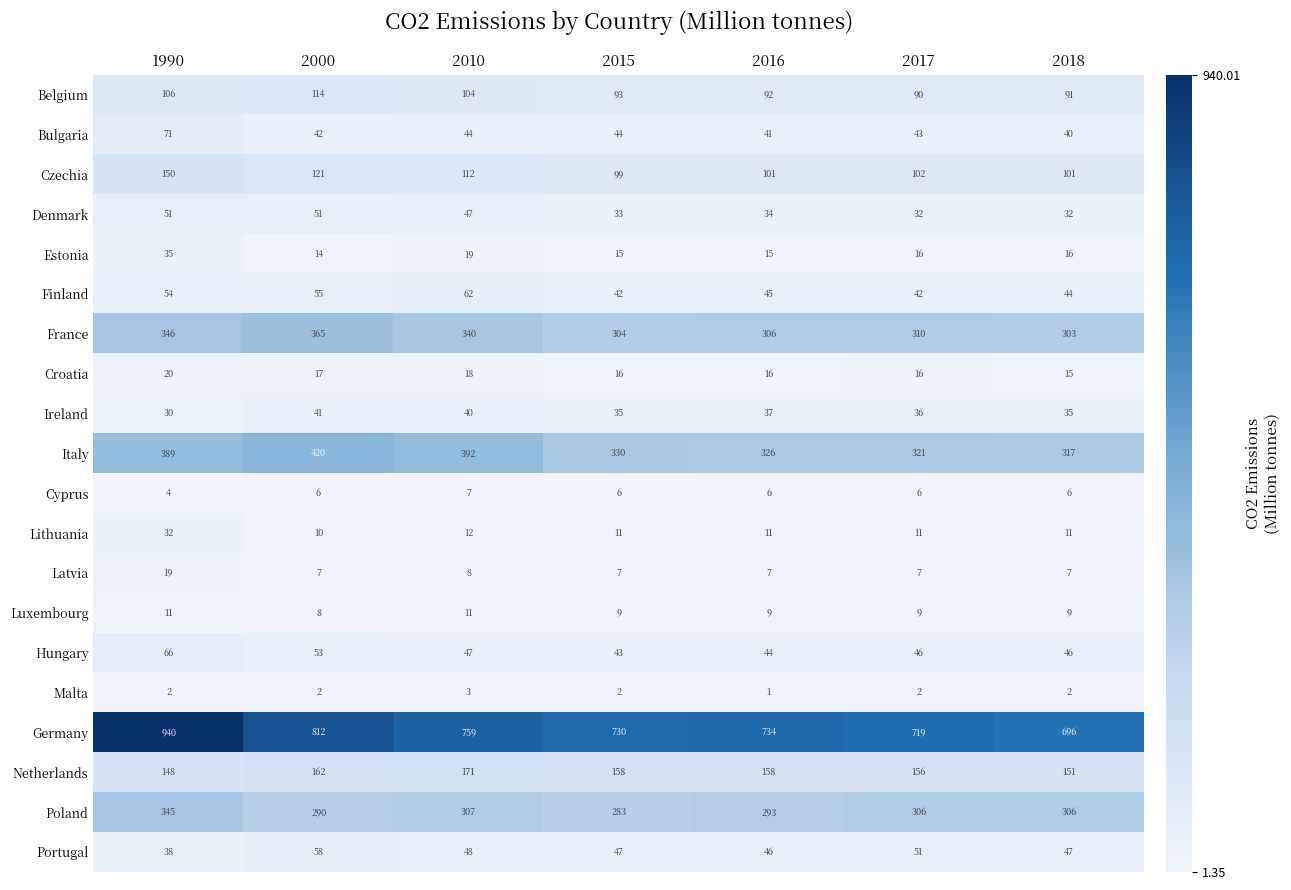

What is the greatest value displayed?

940